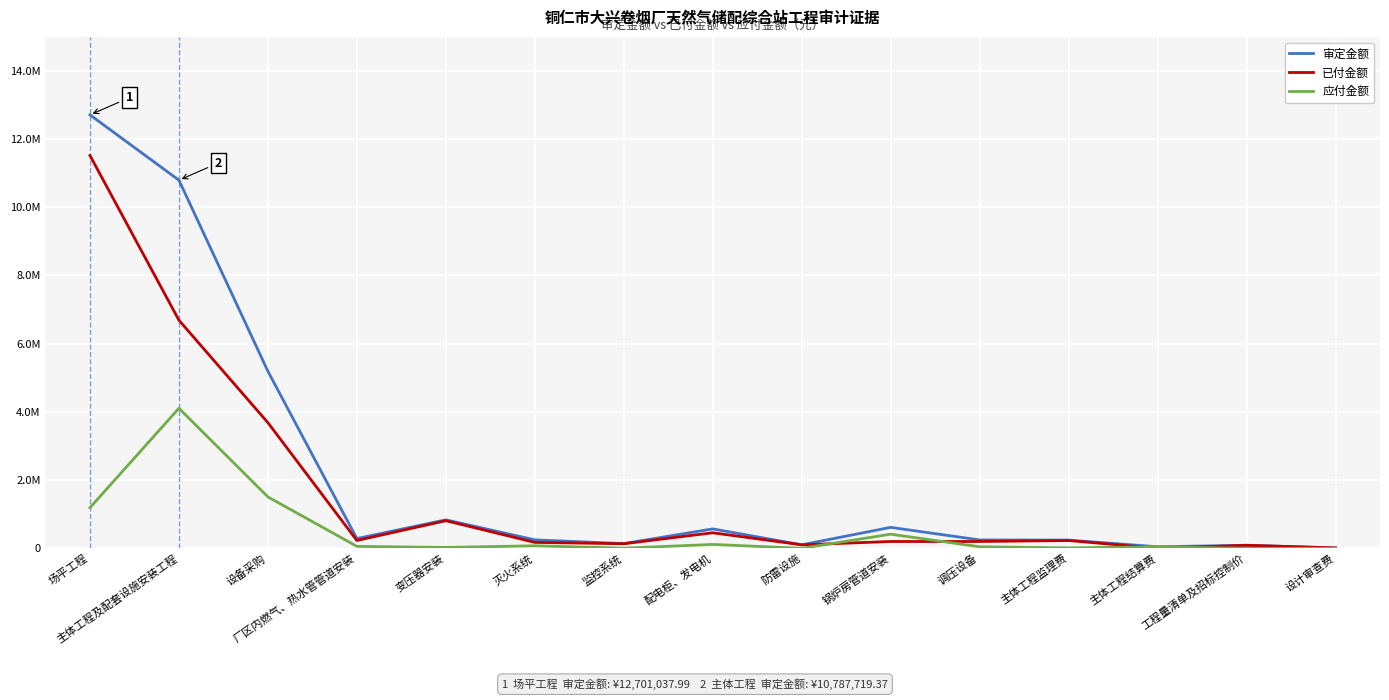

What position from the right is 场平工程?

15